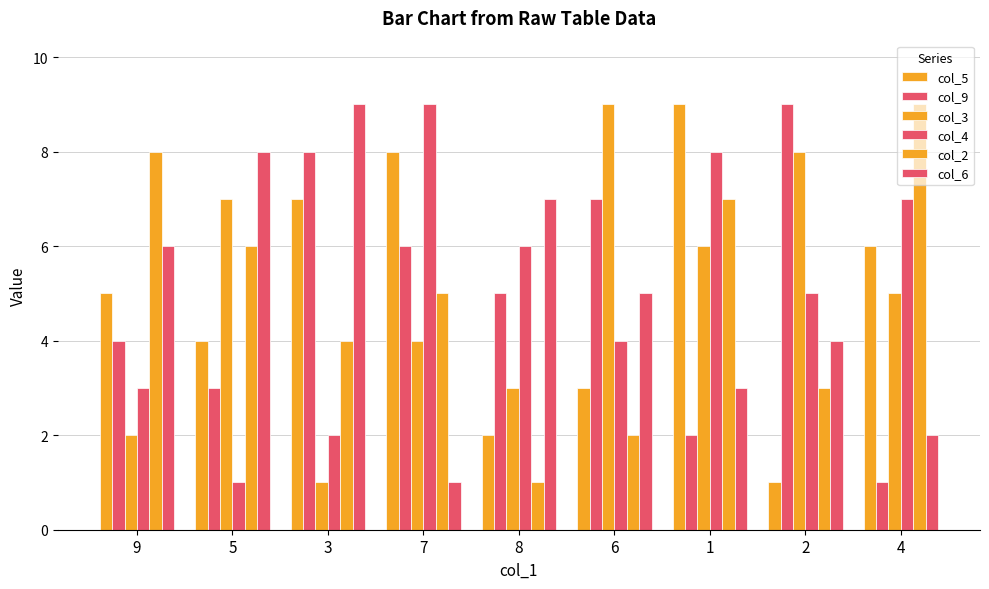

The value of col_4 at 1 is 8. True or false?

True